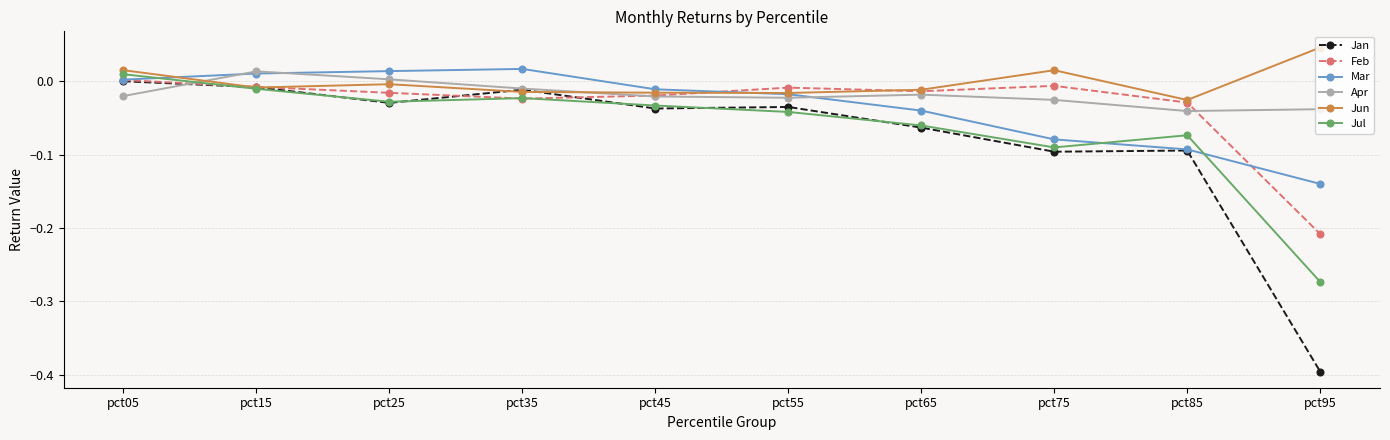

At which category does Apr reach its first local peak?

pct15